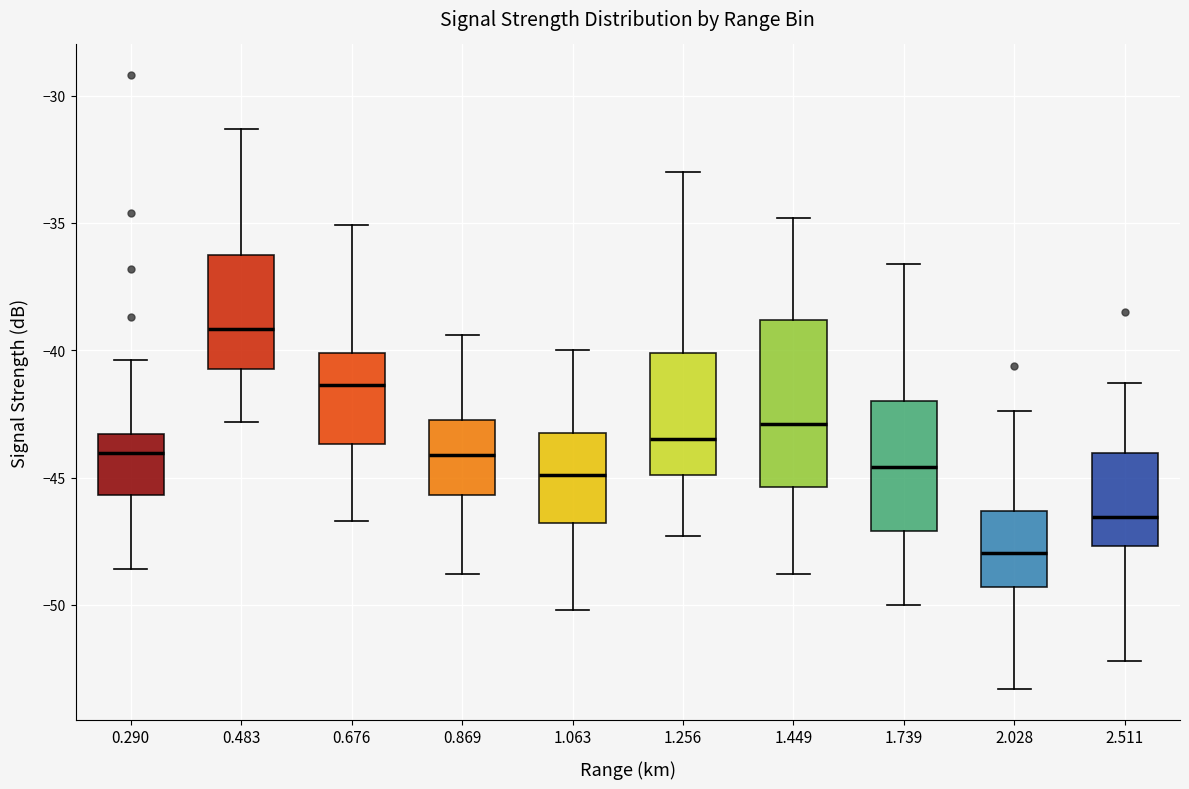

Reading left to right, transcribe this box plot: for each box, give where its median line is, the range the box spans, and where its two whiskers end, as read against the y-axis. The values are not printed on the chart, so give them approximately, as read against the axis.

0.290: median -44.0, box -45.5 to -43.5, whiskers -48.5 to -40.5
0.483: median -39.0, box -40.5 to -36.5, whiskers -43.0 to -31.5
0.676: median -41.5, box -43.5 to -40.0, whiskers -46.5 to -35.0
0.869: median -44.0, box -45.5 to -42.5, whiskers -49.0 to -39.5
1.063: median -45.0, box -47.0 to -43.0, whiskers -50.0 to -40.0
1.256: median -43.5, box -45.0 to -40.0, whiskers -47.5 to -33.0
1.449: median -43.0, box -45.5 to -39.0, whiskers -49.0 to -35.0
1.739: median -44.5, box -47.0 to -42.0, whiskers -50.0 to -36.5
2.028: median -48.0, box -49.5 to -46.5, whiskers -53.5 to -42.5
2.511: median -46.5, box -47.5 to -44.0, whiskers -52.0 to -41.5